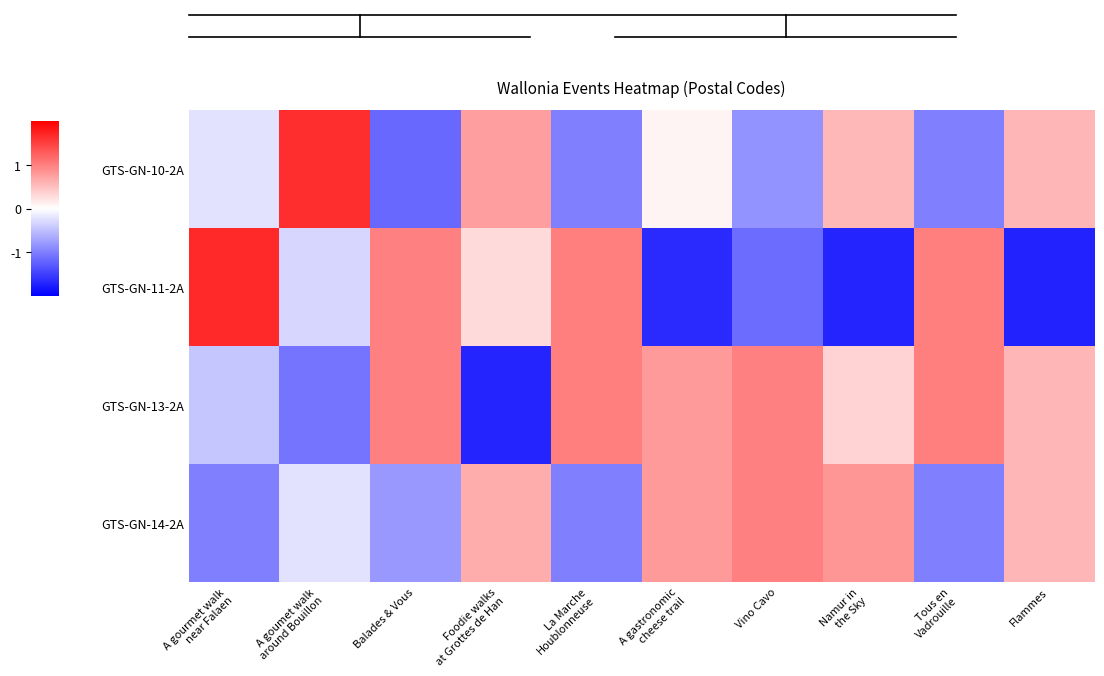

List the series in order of their peak value, lowest first.

GTS-GN-14-2A, GTS-GN-13-2A, GTS-GN-10-2A, GTS-GN-11-2A